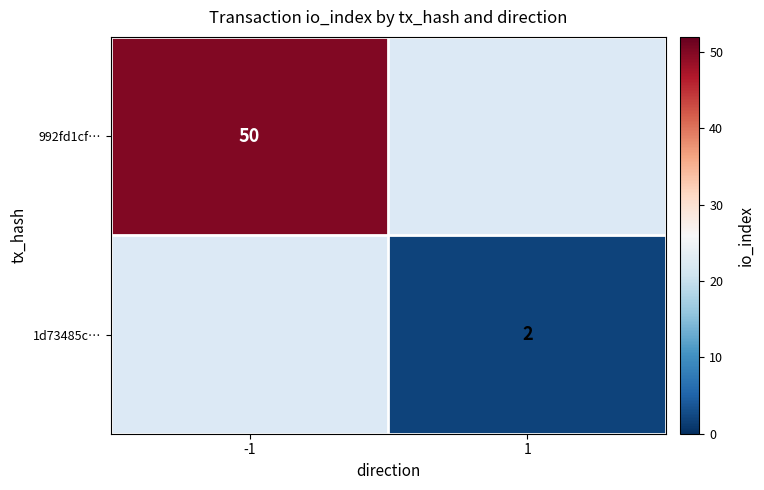

Is it true that 1d73485c… equals 3 at 1?

False